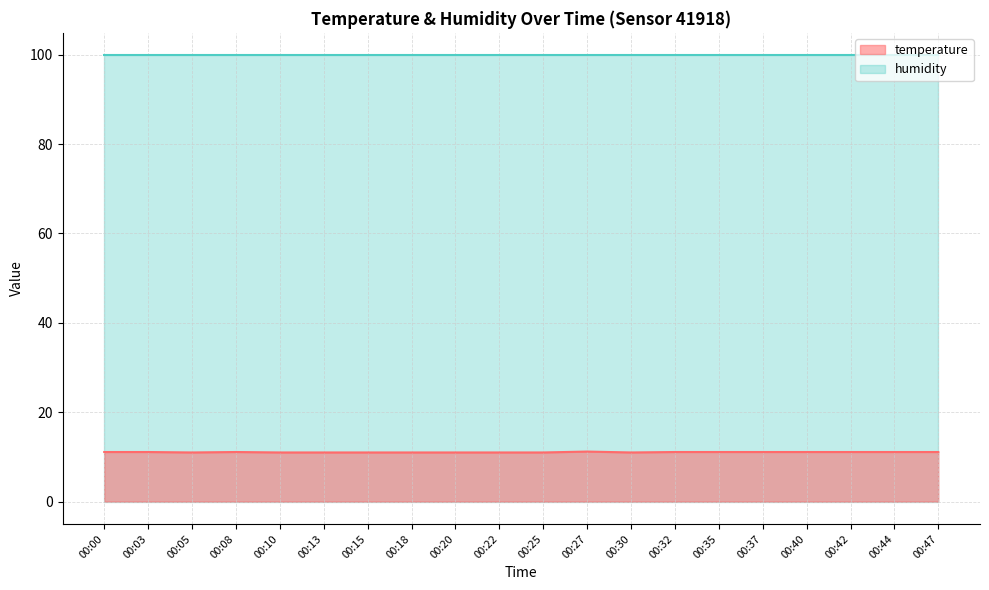

Where is the first local minimum?

00:05